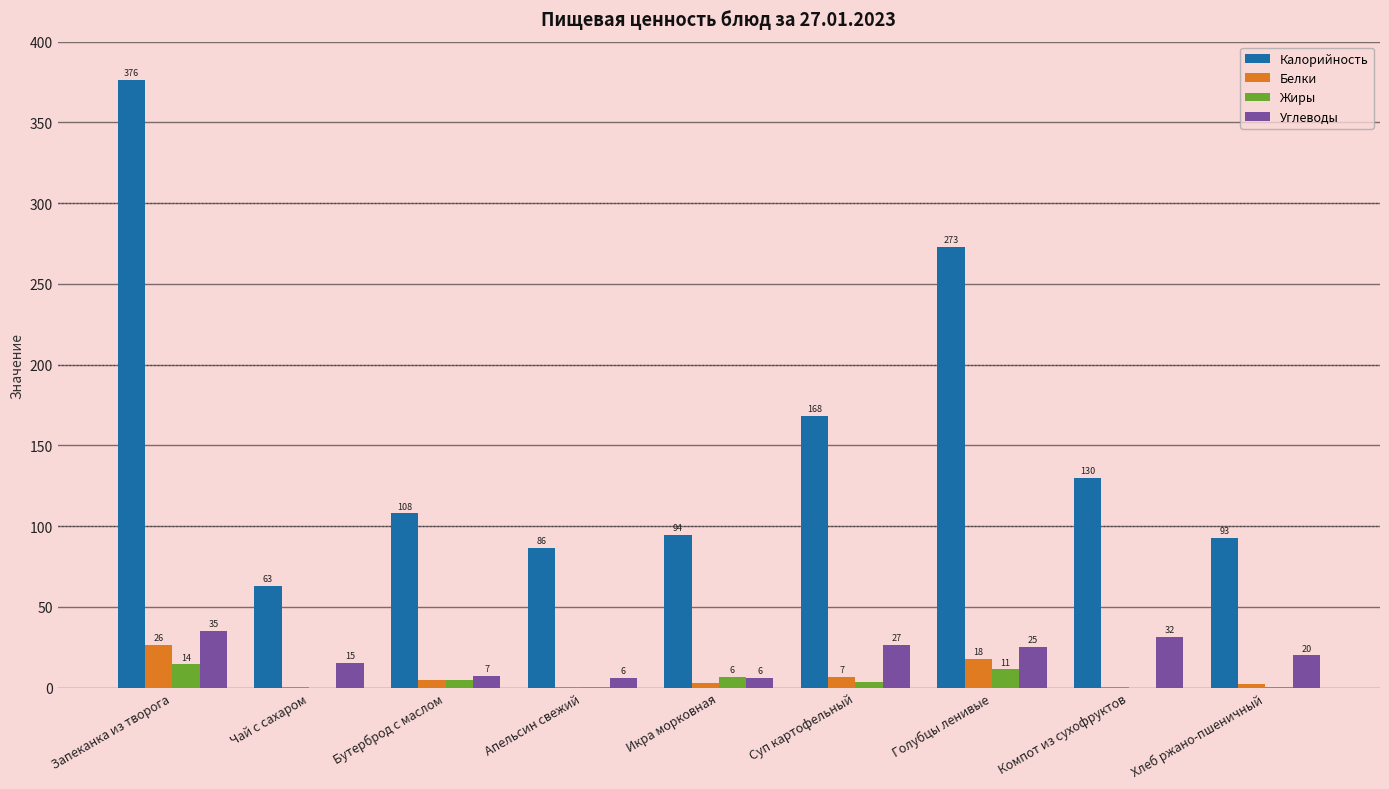

At which category does the chart reach its peak across all series?

Запеканка из творога